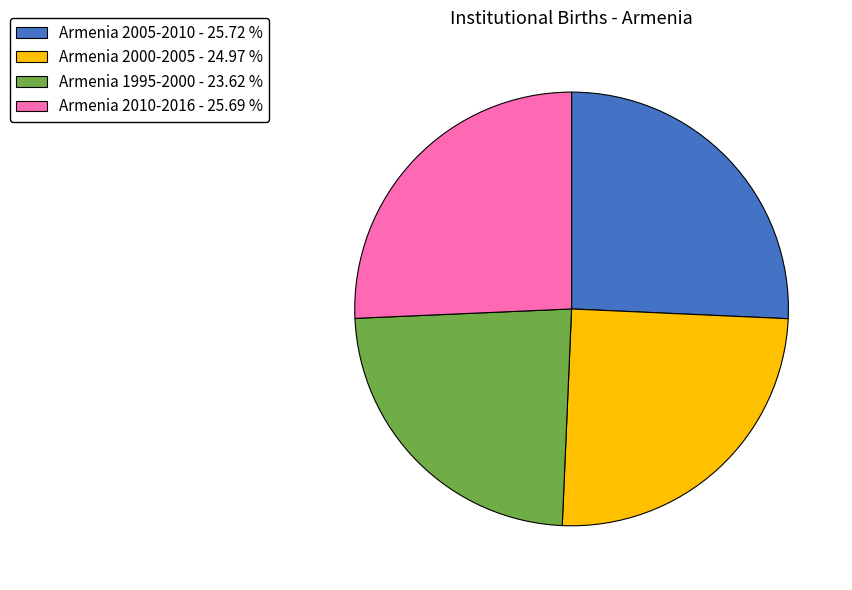

Is the sum of Armenia 1995-2000 - 23.62 % and Armenia 2005-2010 - 25.72 % greater than half?

No